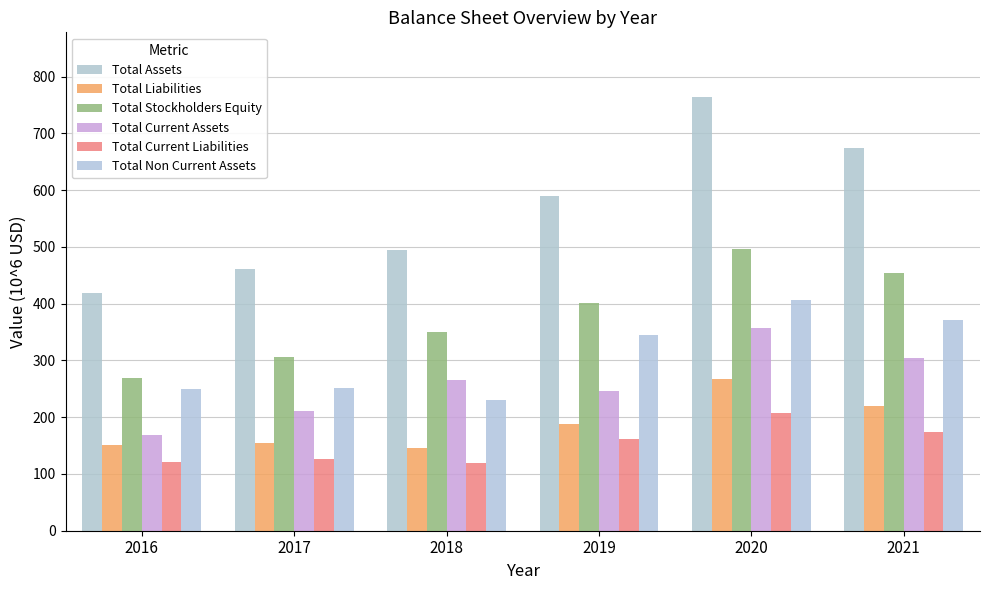

At which category is the sum across all series the highest?

2020